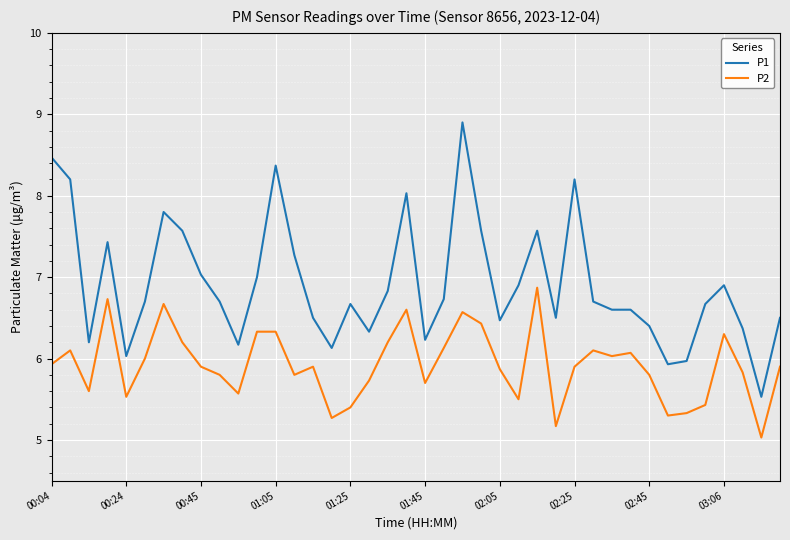

What is the maximum value for P2?

6.9